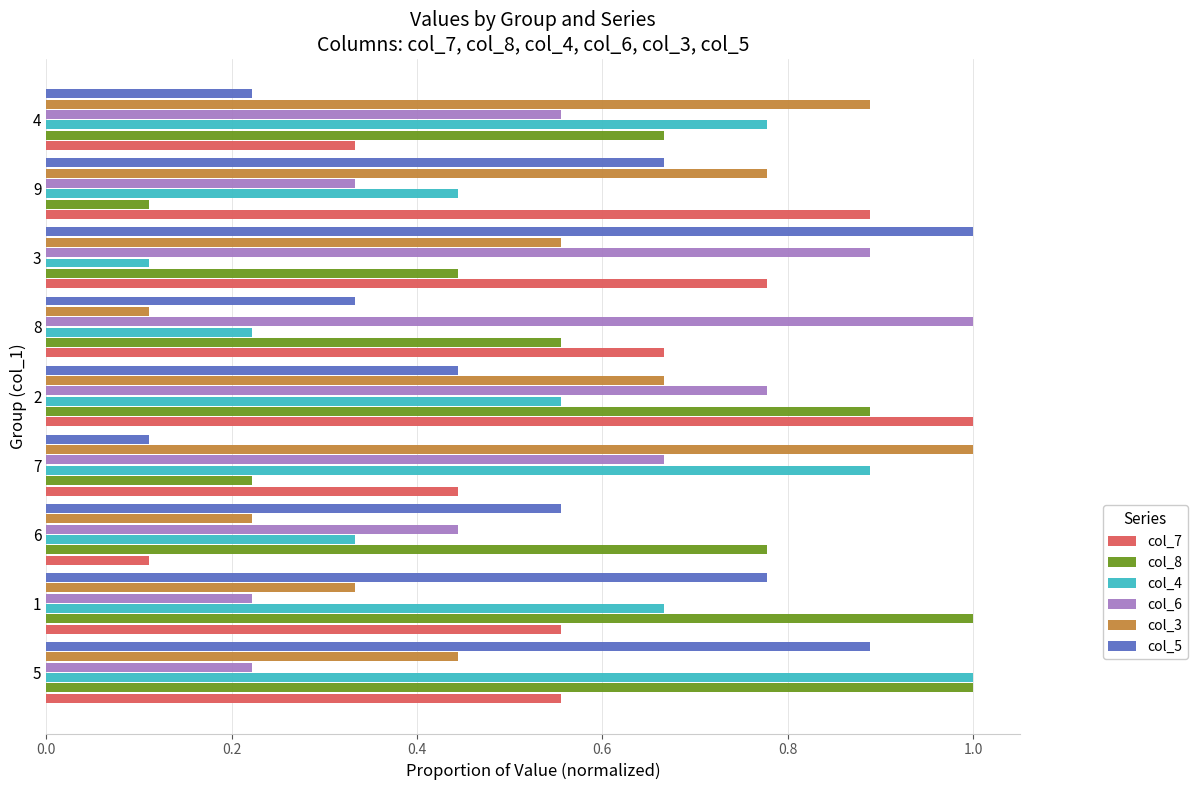

What is the sum of the col_6 values at 8 and 9?

1.3